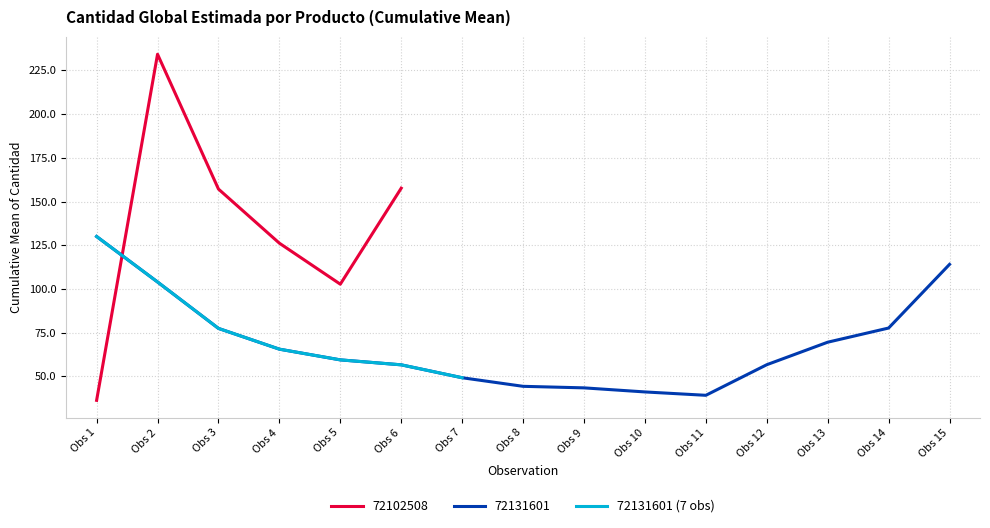

Reading right to left, extract all data points from this chart.

Obs 7=49.3	Obs 6=56.6	Obs 5=59.5	Obs 4=65.6	Obs 3=77.5	Obs 2=104.0	Obs 1=130.0